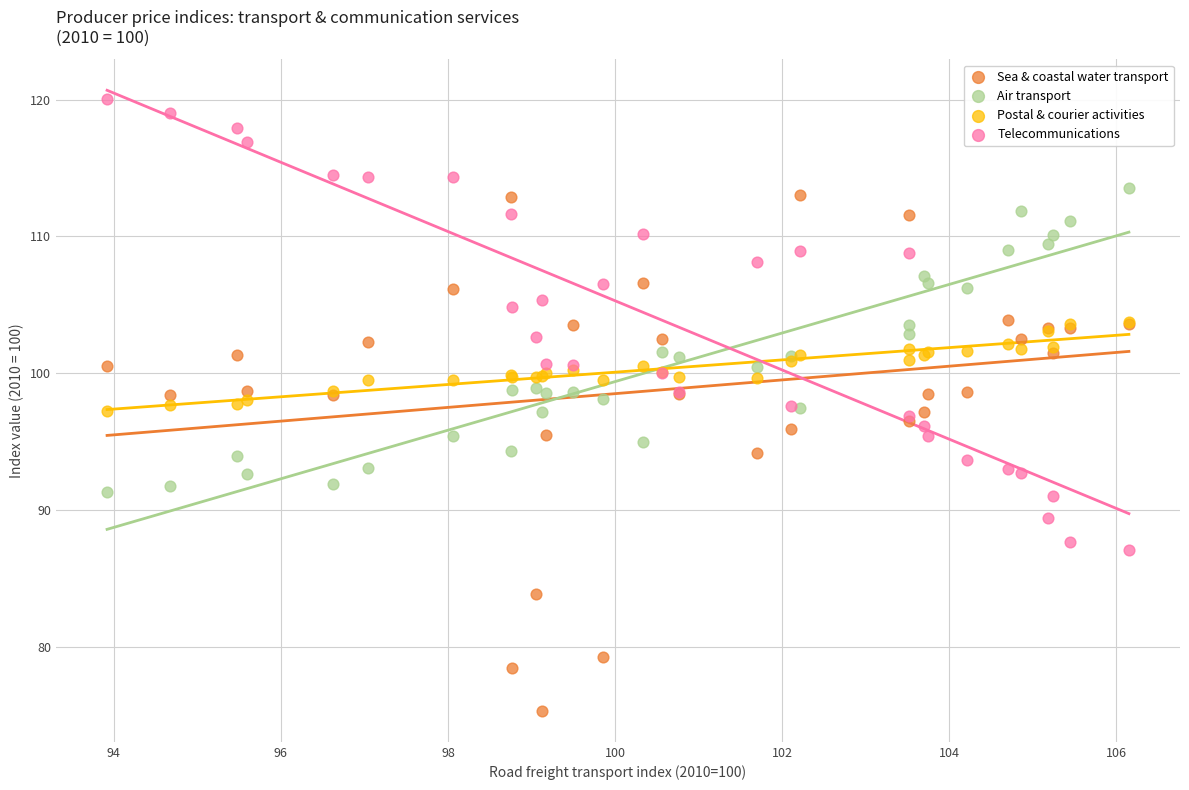

Which series contains the highest Y value?

Telecommunications